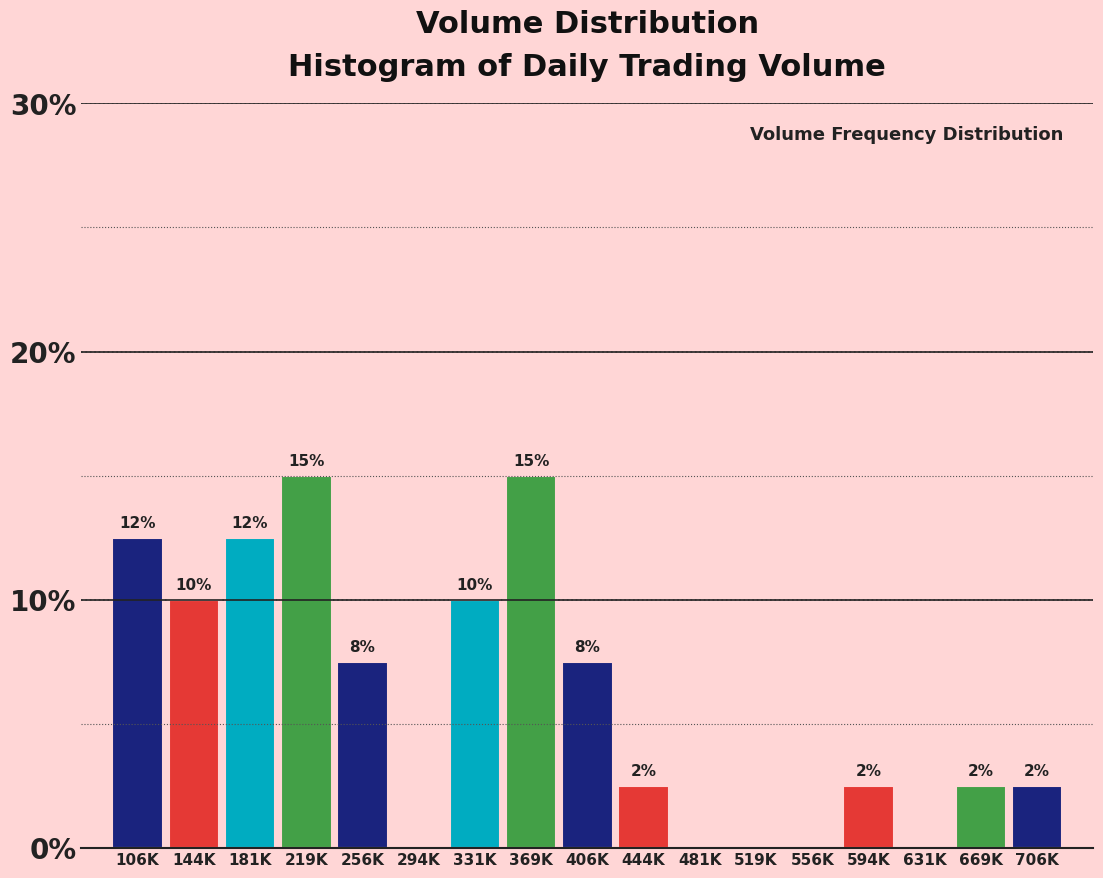

Are the bars horizontal?

No